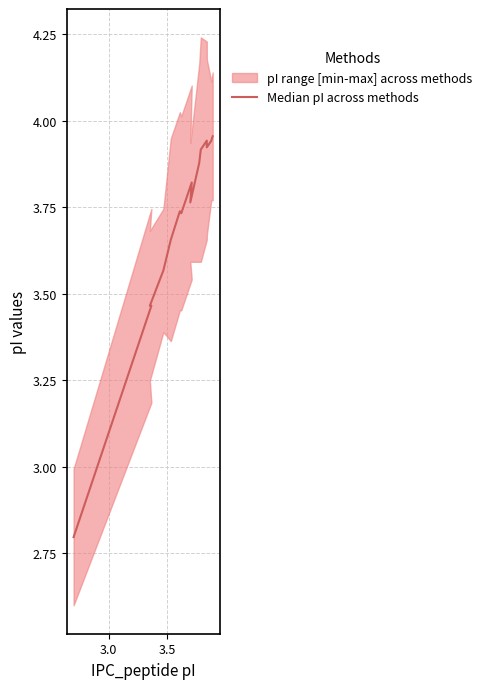

What is the sum of all values?

55.6